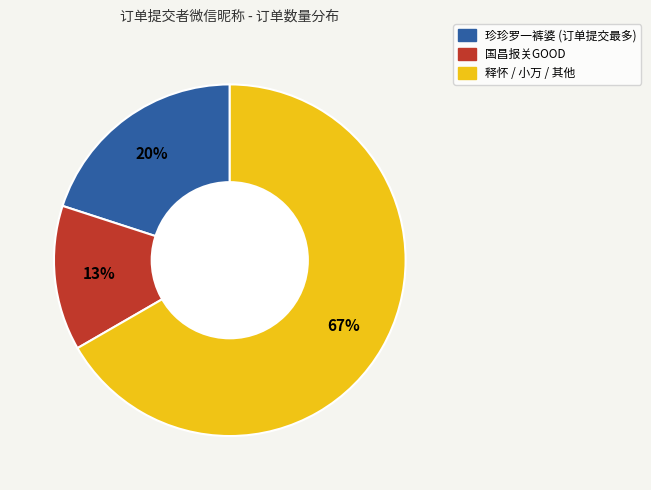

Does any single category account for the majority?

Yes